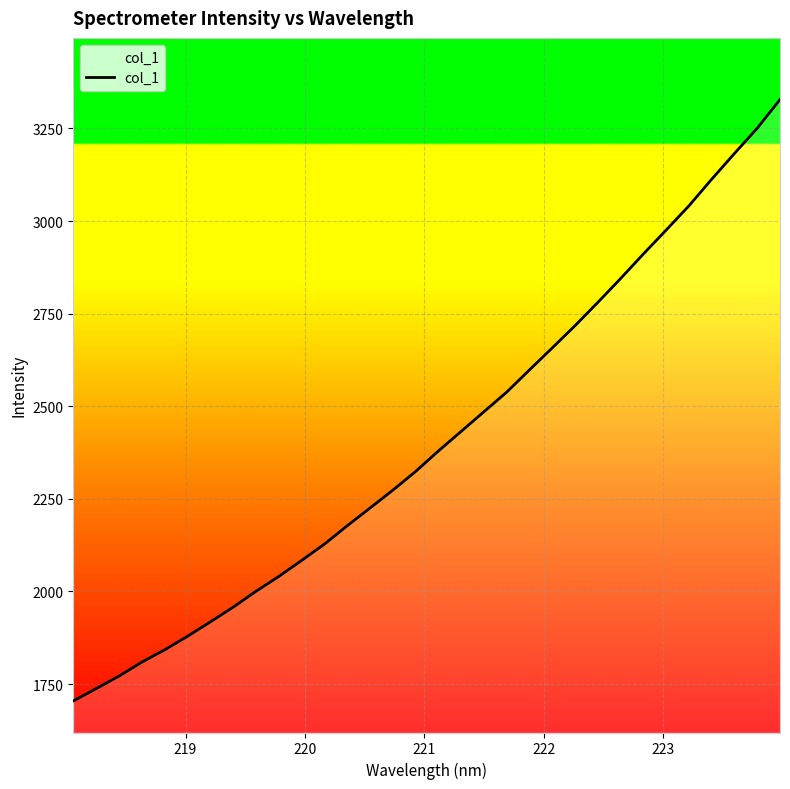

Does the chart have visible grid lines?

Yes